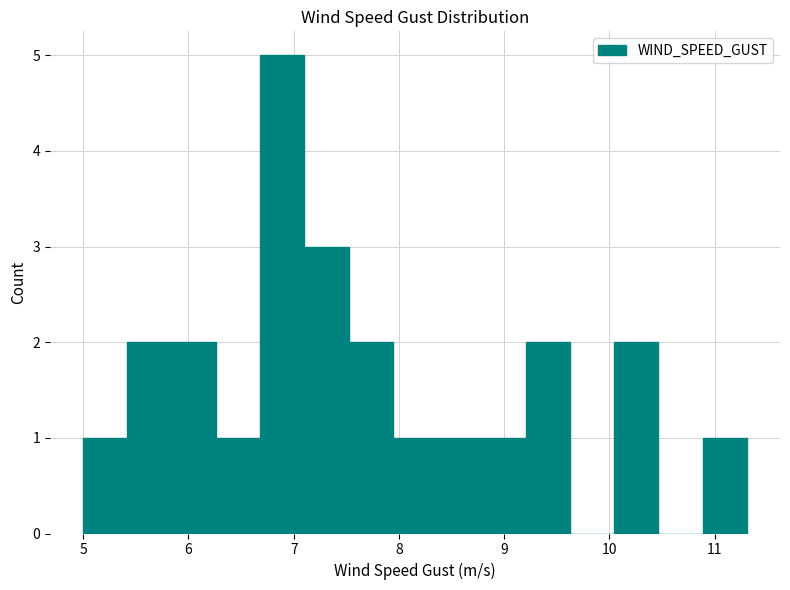

How tall is the bar that spans 6.3 to 6.7 on the x-axis? Neither the bar edges nor the heights are printed on the chart, so give them approximately, as read against the axes.

1